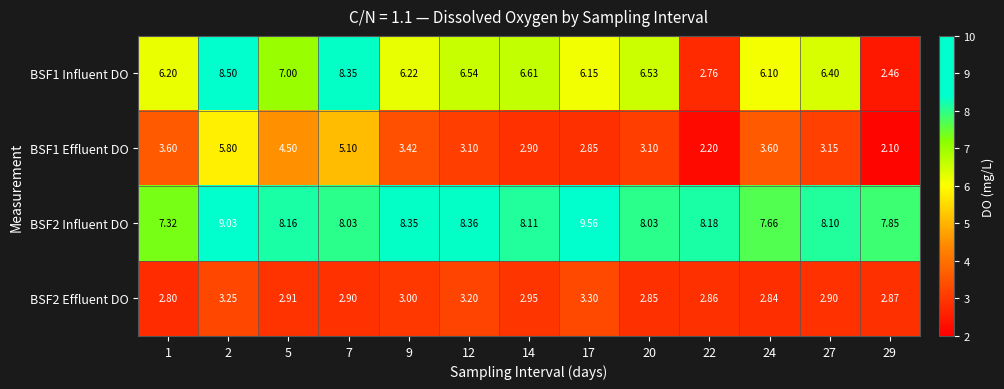

Is the value of BSF2 Influent DO at 27 greater than the value of BSF2 Effluent DO at 22?

Yes